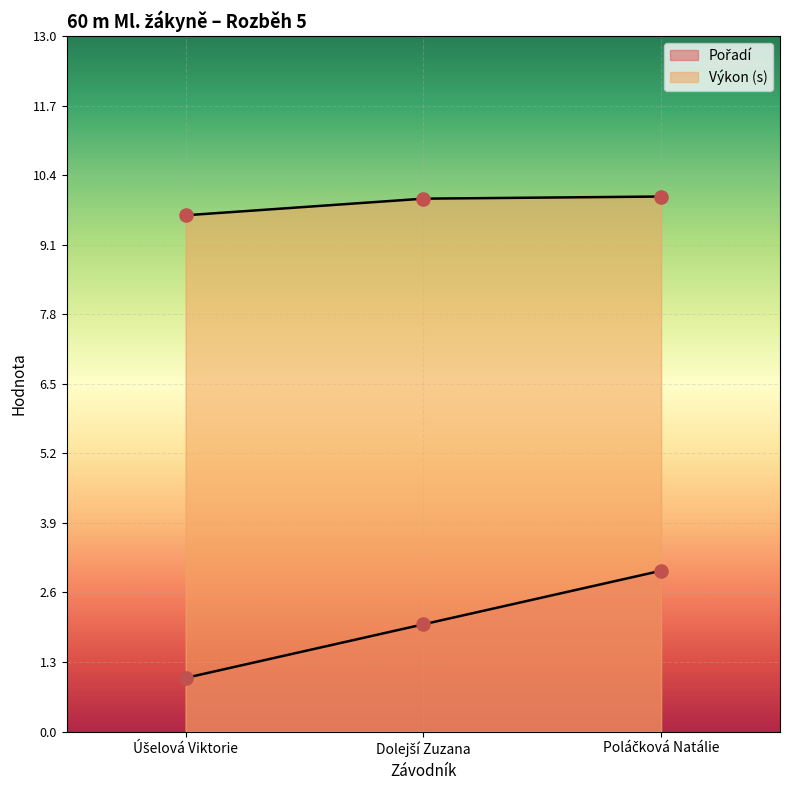

At which category is the sum across all series the highest?

Poláčková Natálie